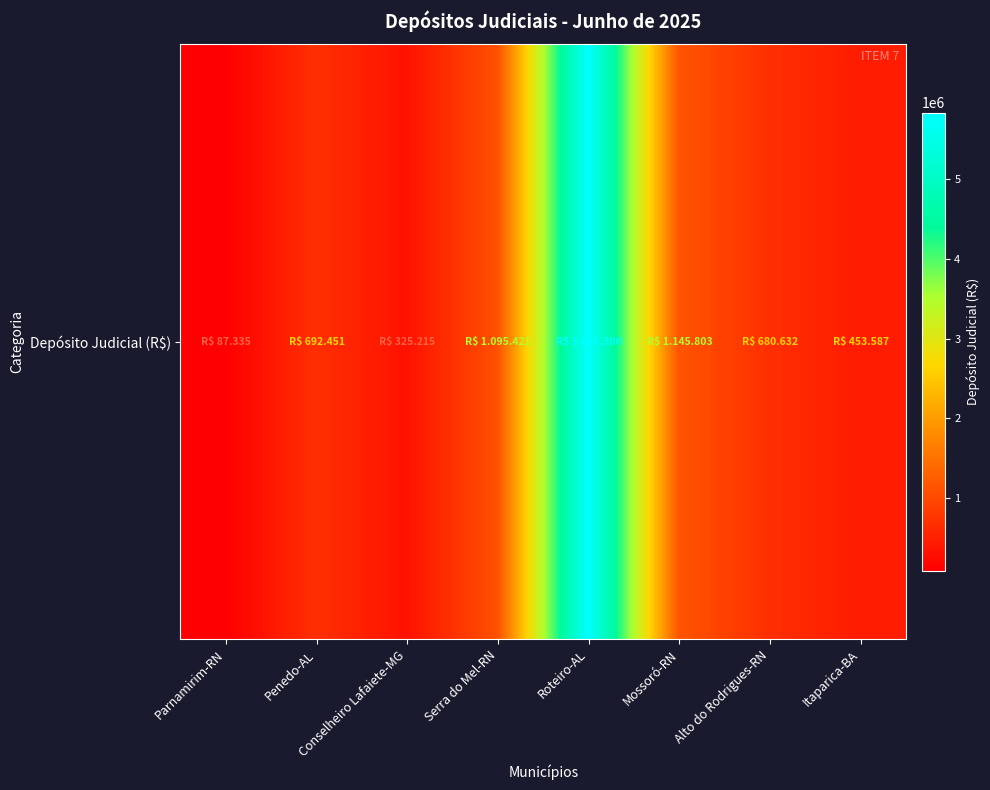

How many data points does each series have?

8